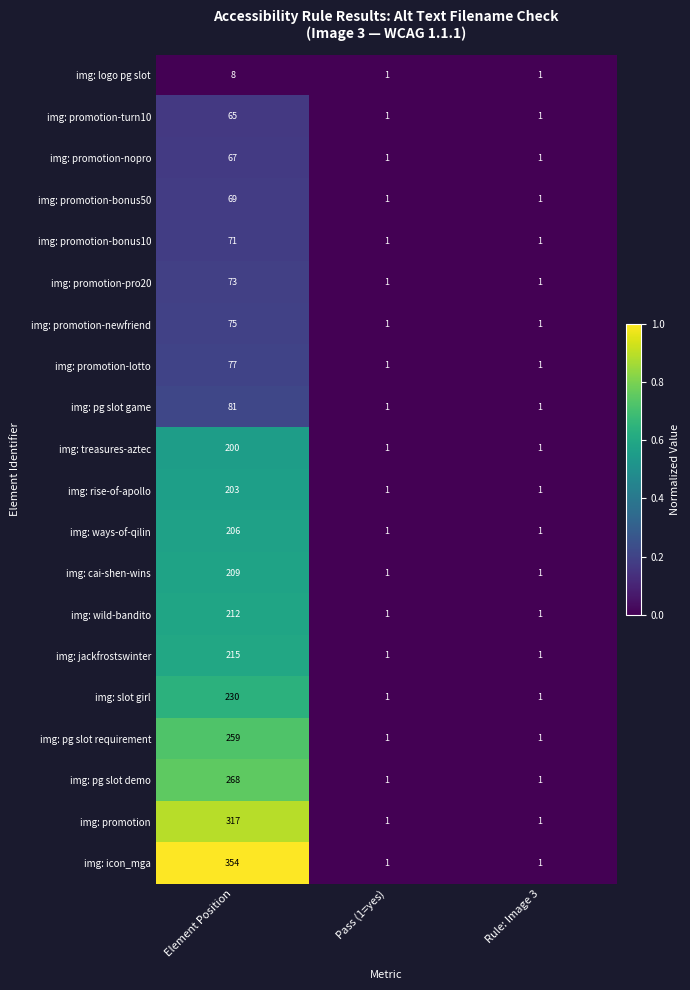

True or false: img: promotion-nopro has a value of 1 at Rule: Image 3.

True